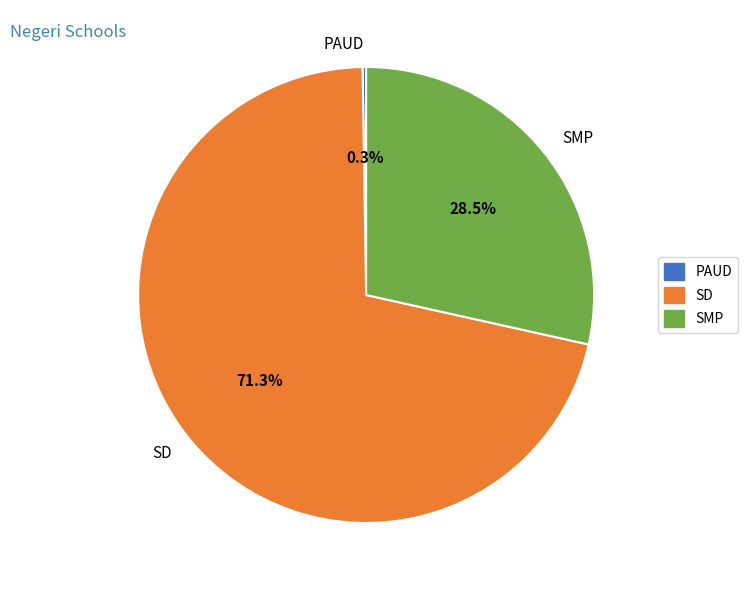

Is there a majority slice in this chart?

Yes